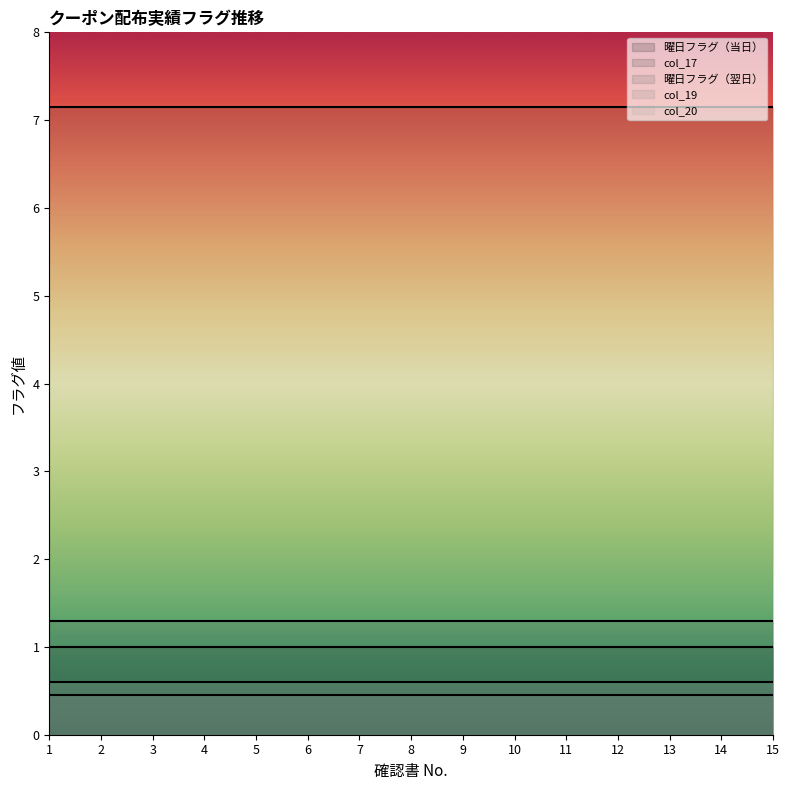

True or false: col_20 and col_19 cross at least once.

False